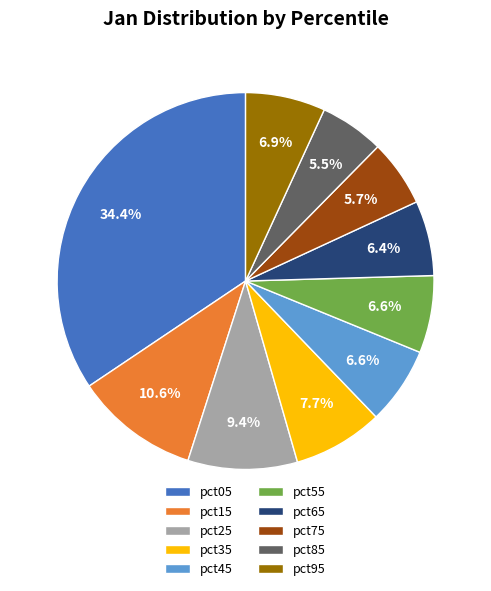

To the nearest percent, what is the difference between the pct05 and pct25 slice percentages?

25%